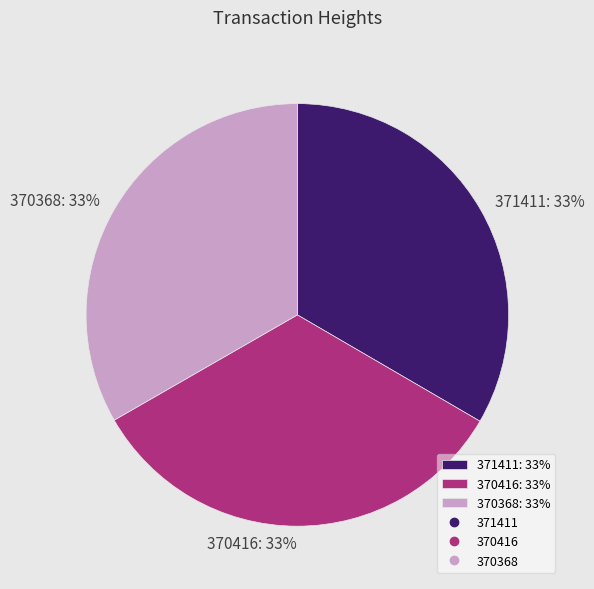

Count the number of slices in the pie.

3